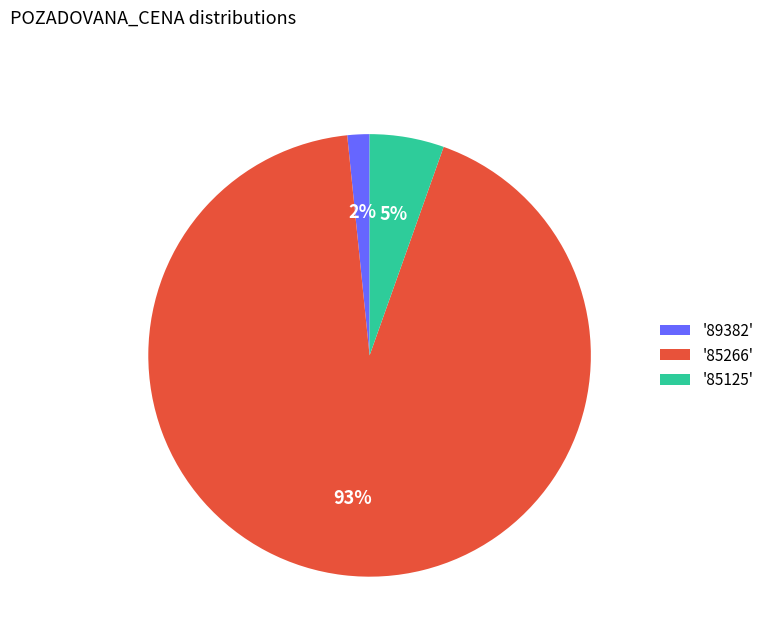

Between '85125' and '85266', which is larger?

'85266'